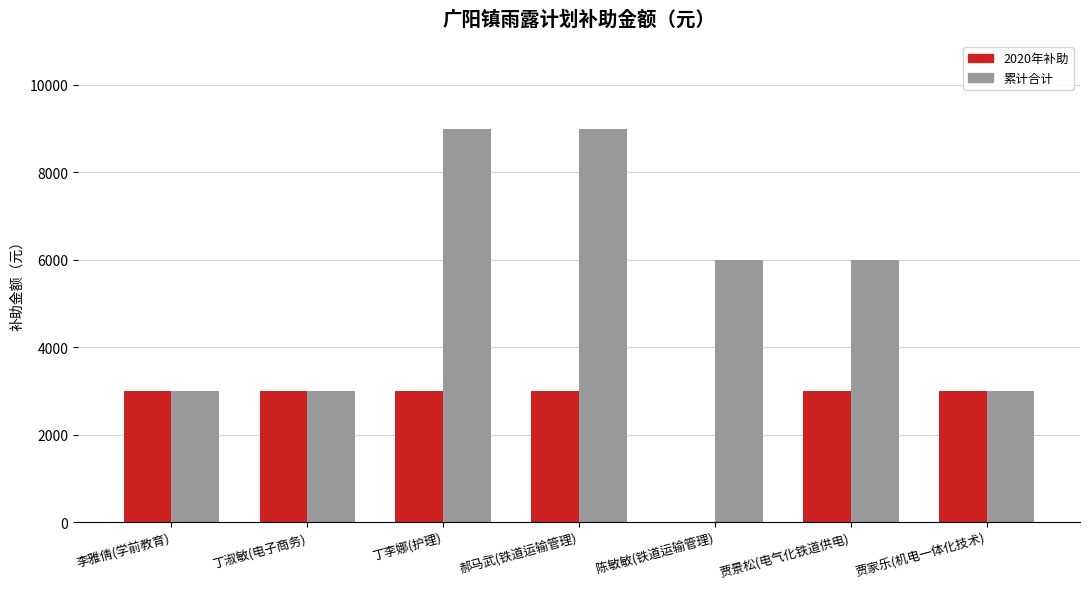

True or false: 2020年补助 has a value of 1886 at 丁李娜(护理).

False